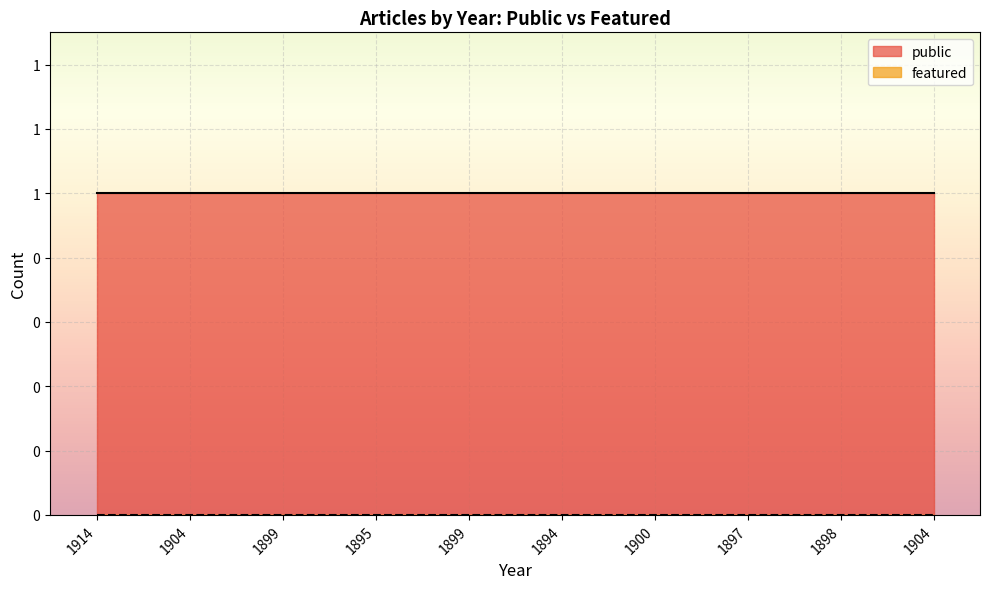

The value of public at 1904 is 2. True or false?

False